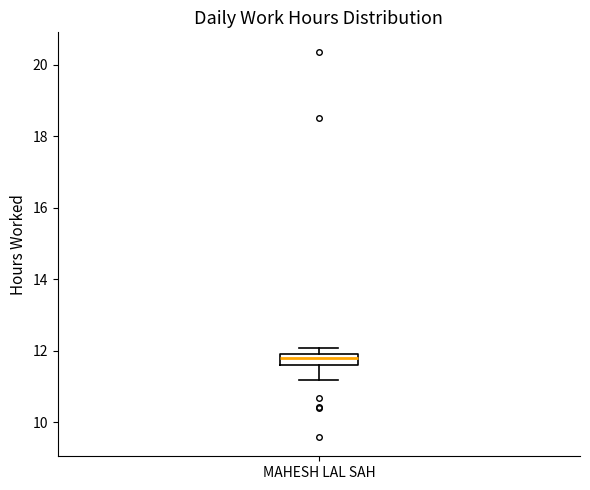

Transcribe this box plot: give where the median line is, the range the box spans, and where the two whiskers end, as read against the y-axis. The values are not printed on the chart, so give them approximately, as read against the axis.

median 11.8, box 11.6 to 12.0, whiskers 11.2 to 12.0 (above the box's upper edge)